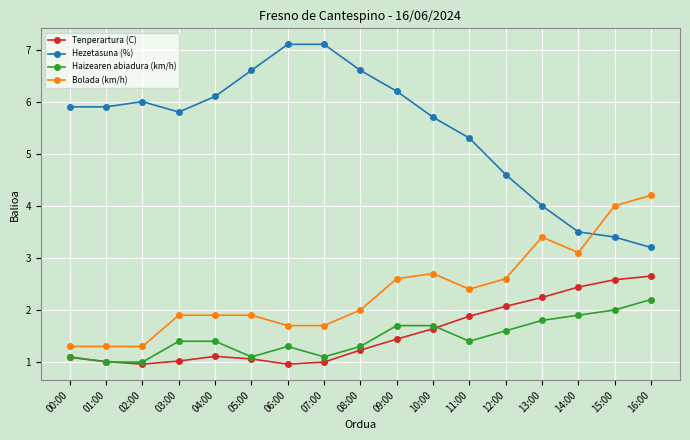

What is the difference between the second highest and minimum values in the Bolada (km/h) series?

2.7